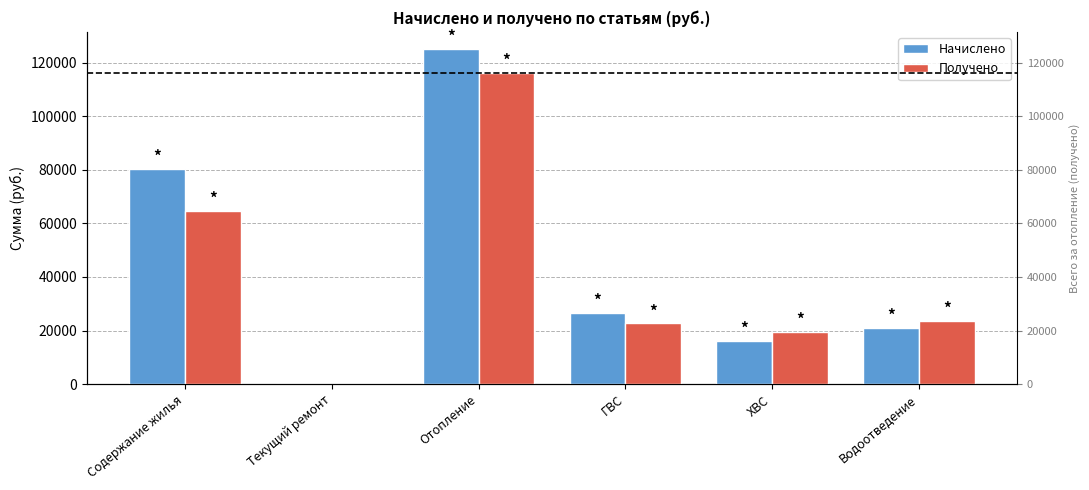

What are all the series names shown in the legend?

Начислено, Получено